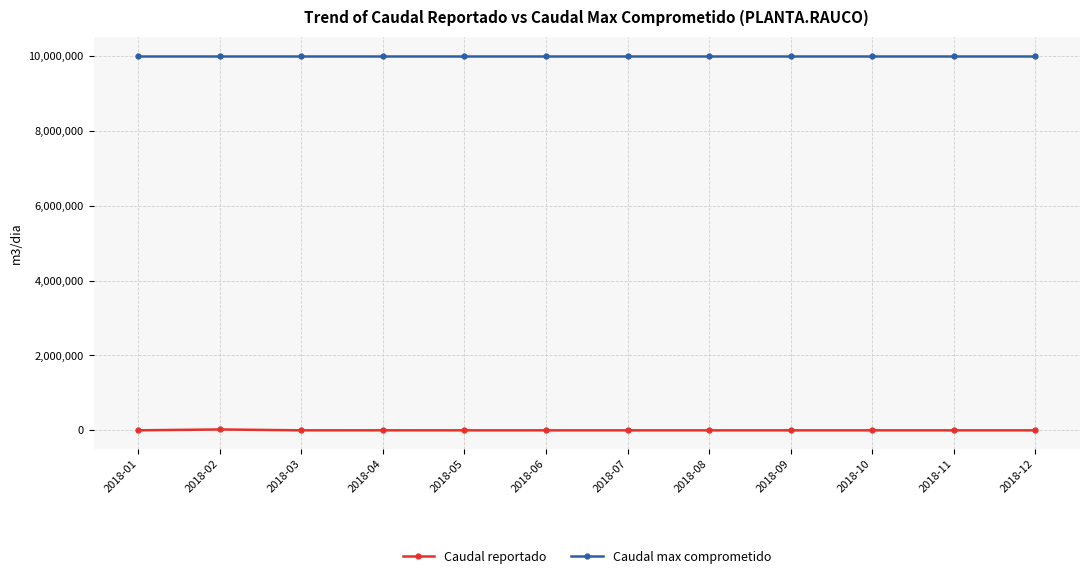

What are all the series names shown in the legend?

Caudal reportado, Caudal max comprometido